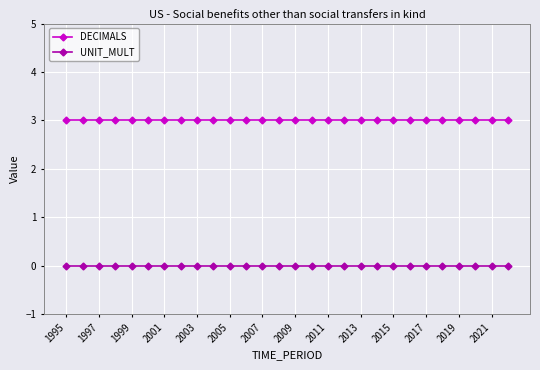

What are all the series names shown in the legend?

DECIMALS, UNIT_MULT